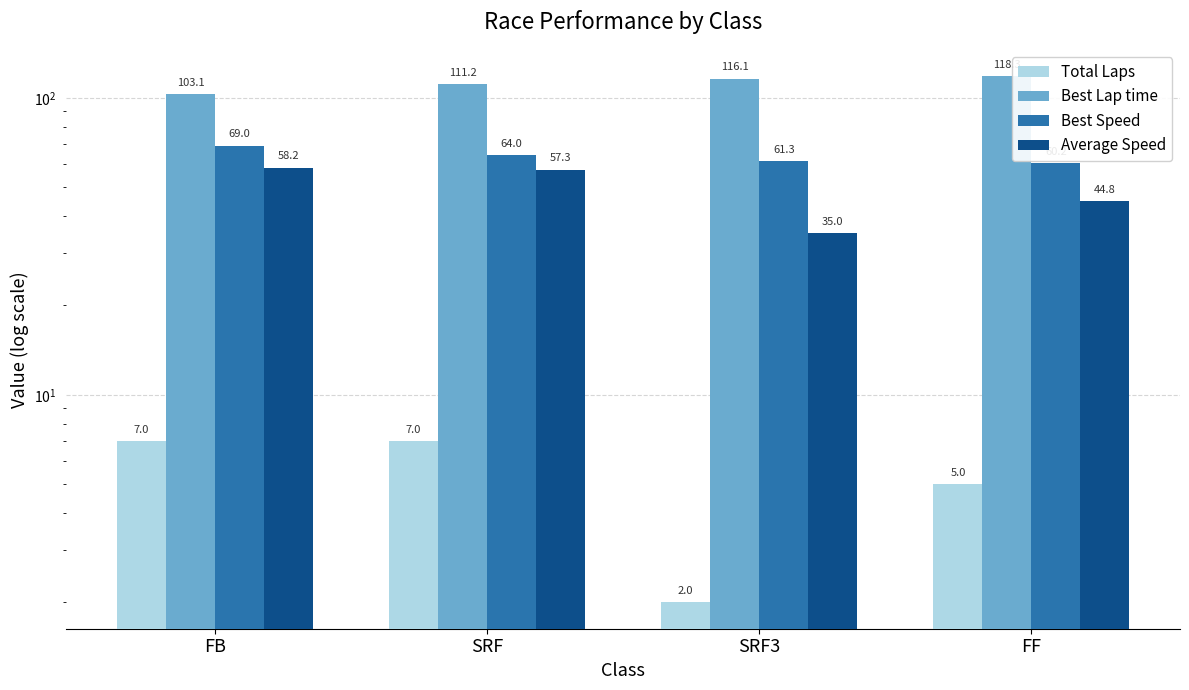

Reading left to right, transcribe all the data shown in this chart.

Total Laps: 7.0	7.0	2.0	5.0
Best Lap time: 103.1	111.2	116.1	118.3
Best Speed: 69.0	64.0	61.3	60.2
Average Speed: 58.2	57.3	35.0	44.8